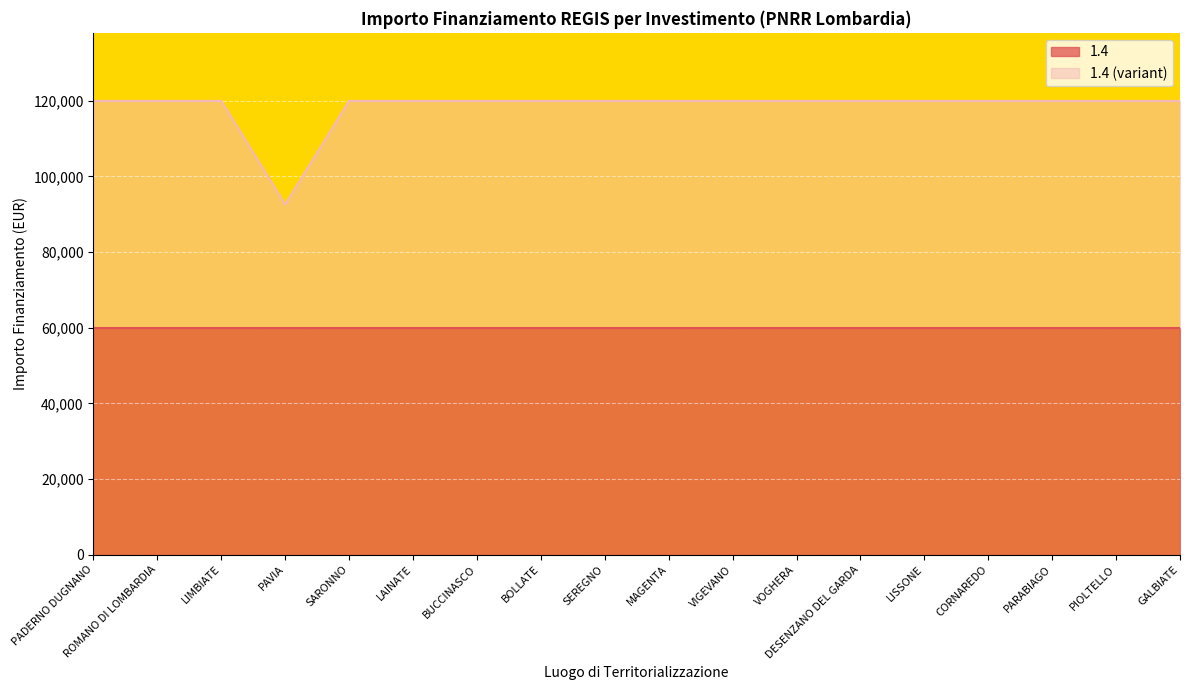

Reading right to left, what are all the values shown in this chart?

119932	119932	119932	119932	119932	119932	119932	119932	119932	119932	119932	119932	119932	119932	92555	119932	119932	119932